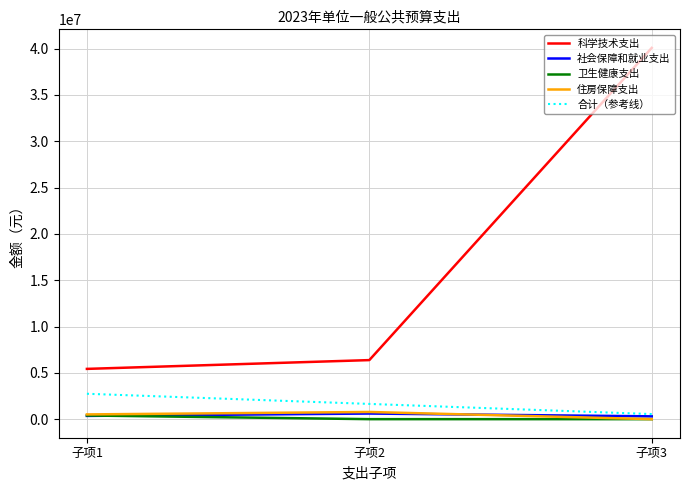

Is it true that 住房保障支出 equals 775600 at 子项2?

True